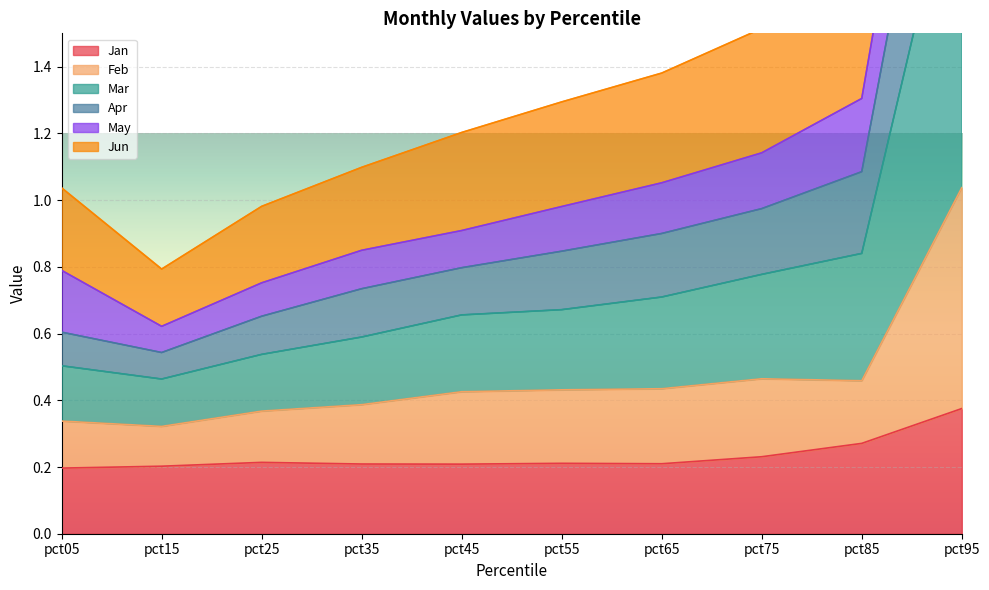

The Jan series shows 0.1 at pct75. True or false?

False